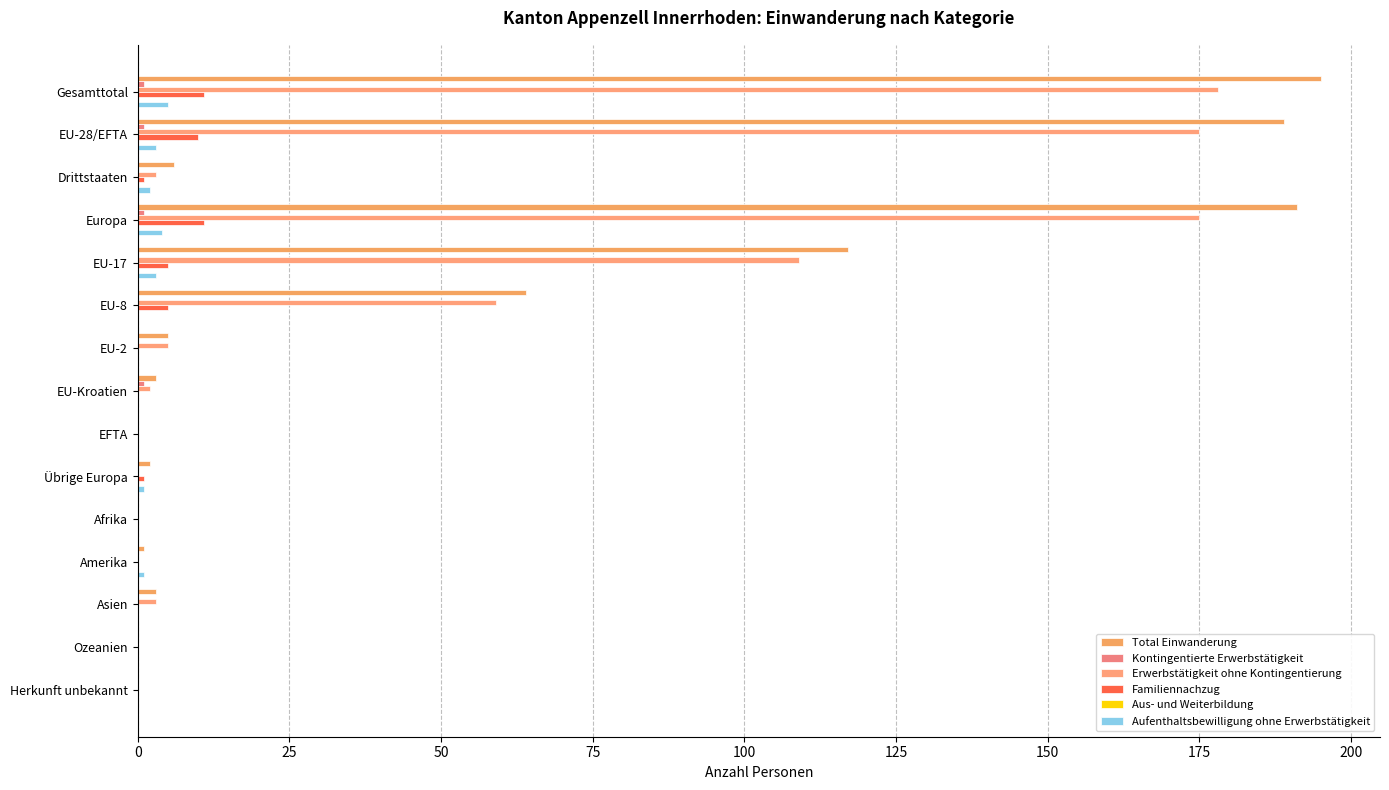

At how many categories does at least one series exceed 185?

3